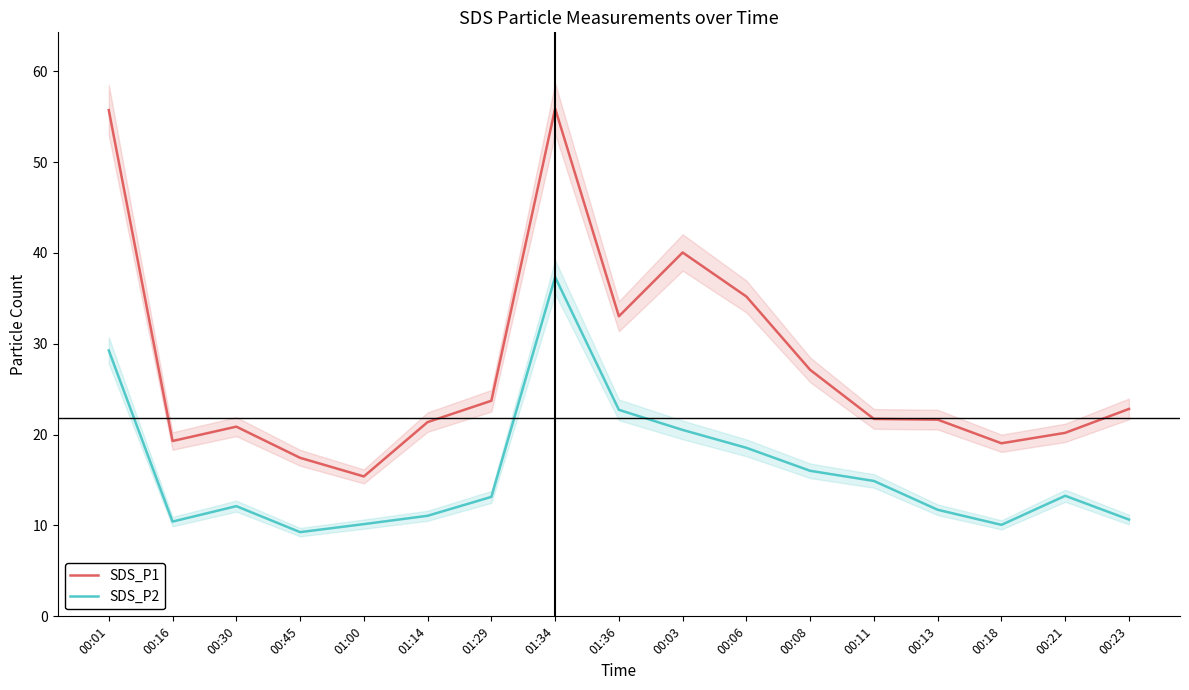

Reading right to left, list all the values displayed in this chart.

SDS_P1: 22.8	20.2	19.1	21.6	21.7	27.1	35.2	40.0	33.0	55.9	23.7	21.4	15.4	17.4	20.9	19.3	55.7
SDS_P2: 10.7	13.3	10.1	11.7	14.9	16.0	18.6	20.5	22.7	37.4	13.2	11.1	10.2	9.3	12.1	10.4	29.3